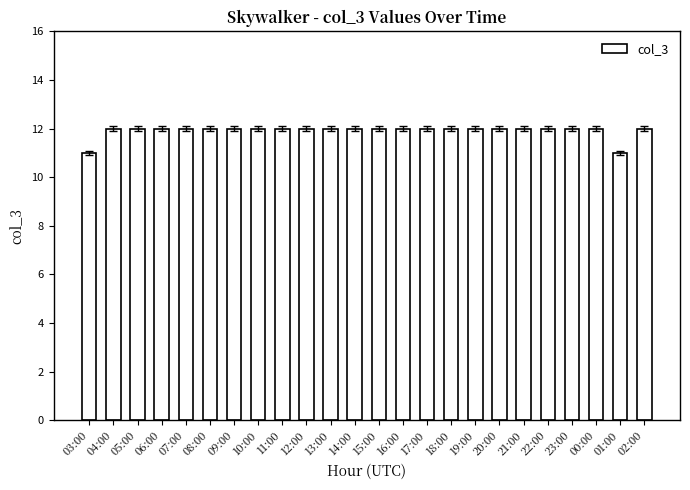

Count the values in the range 12 to 13.

22